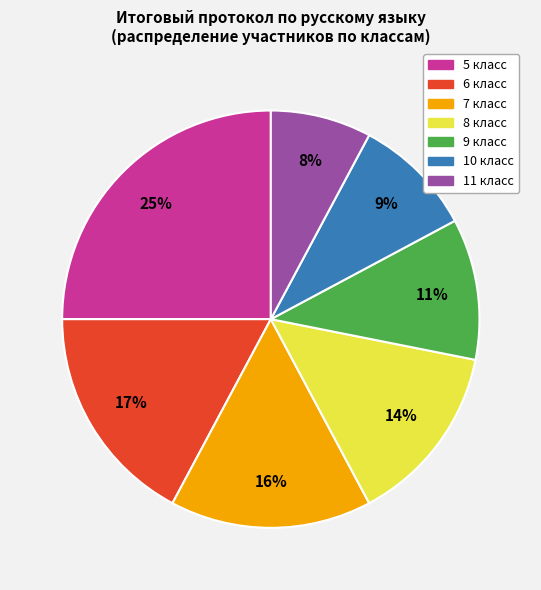

The 11 класс slice represents 8% of the pie. True or false?

True